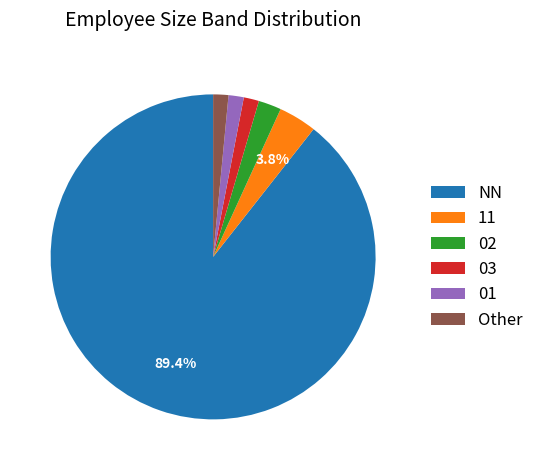

How many slices are in this pie chart?

6